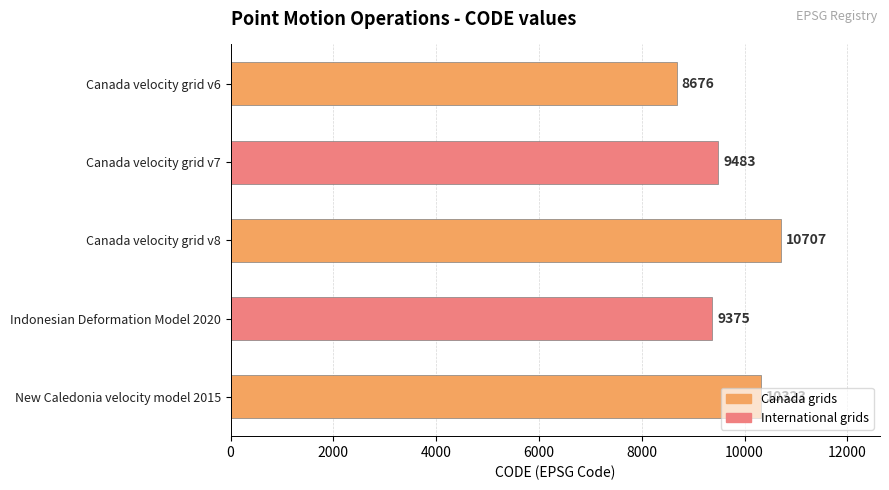

What is the label of the 5th bar from the top?

New Caledonia velocity model 2015